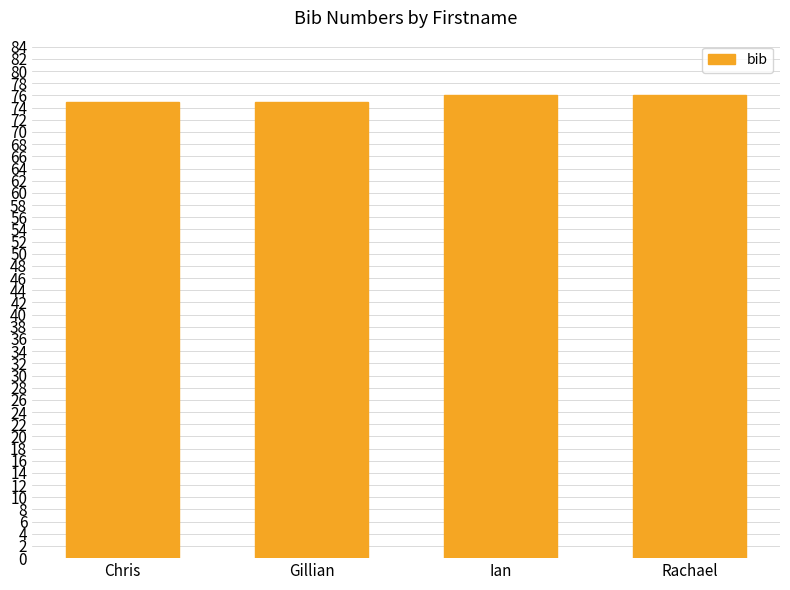

What is the average value?

76